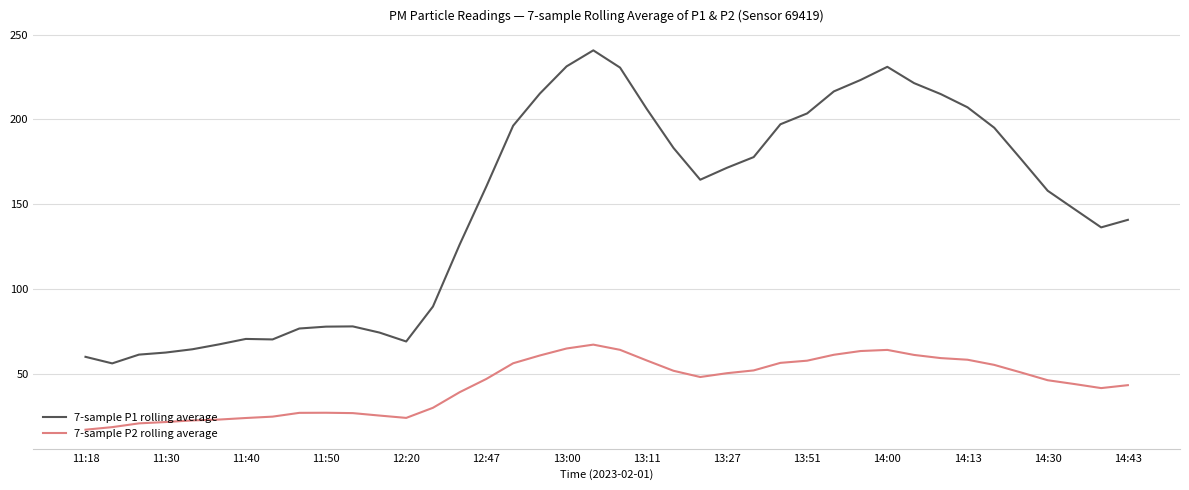

Which series has the largest total across all categories?

7-sample P1 rolling average